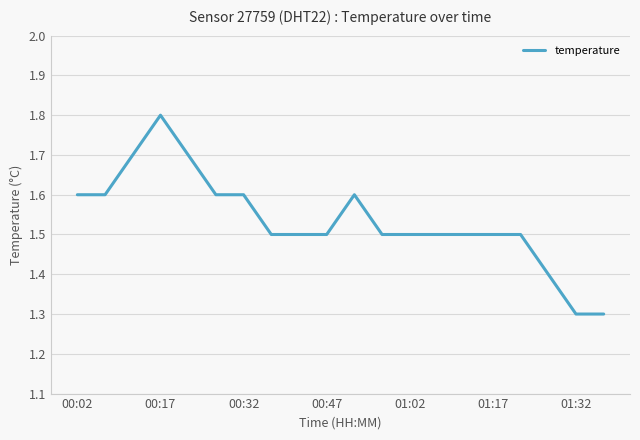

What is the minimum value shown in the chart?

1.3